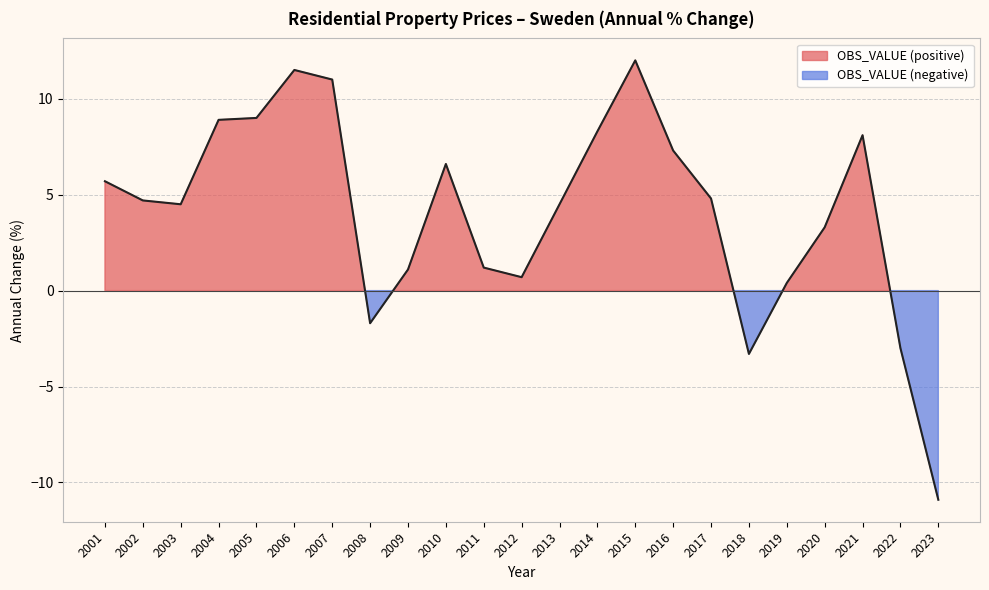

True or false: the data shows -1.0 at 2008.

False